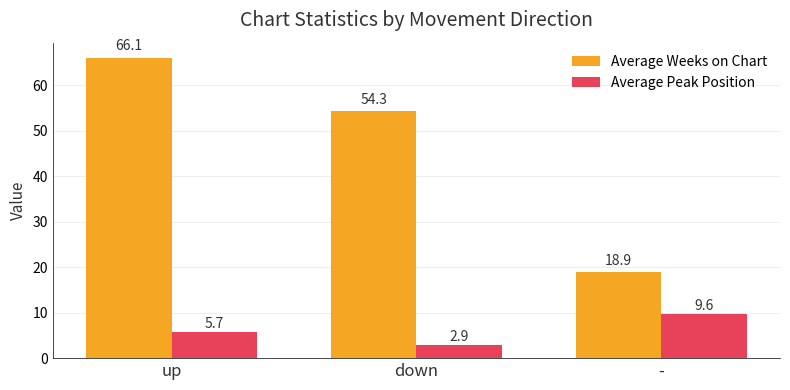

Between down and -, which series saw the biggest shift?

Average Weeks on Chart